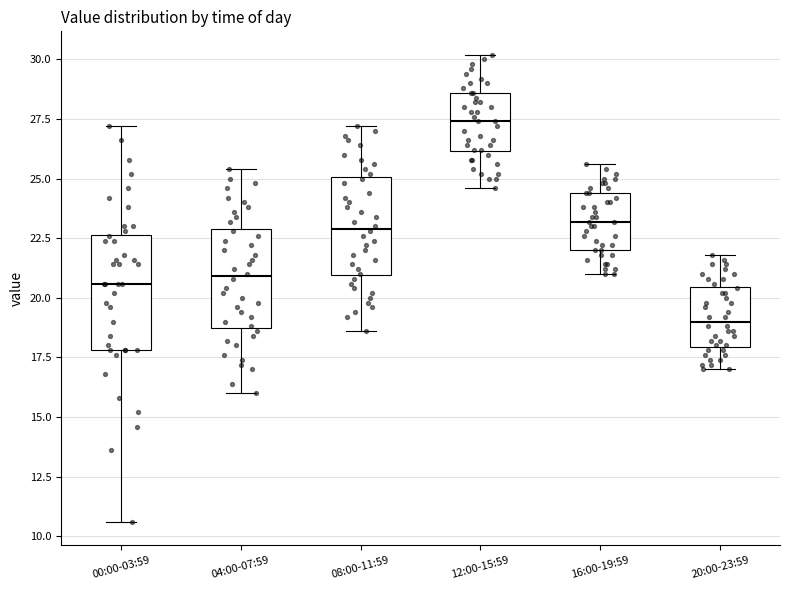

Where is the upper edge of the box for 20:00-23:59 on the y-axis? The values are not printed on the chart, so give them approximately, as read against the axis.

20.5